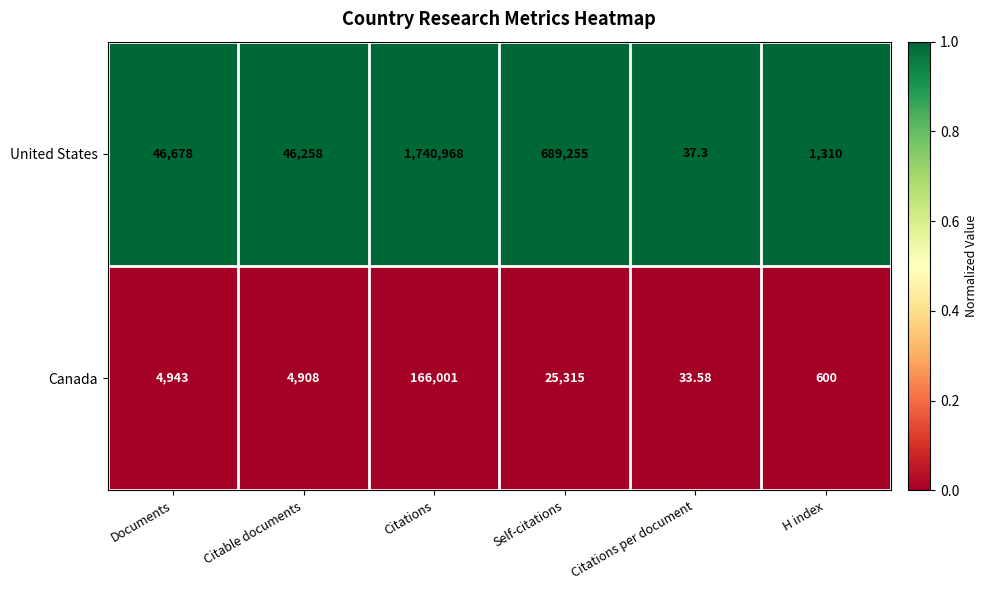

List the series in order of their peak value, lowest first.

Canada, United States